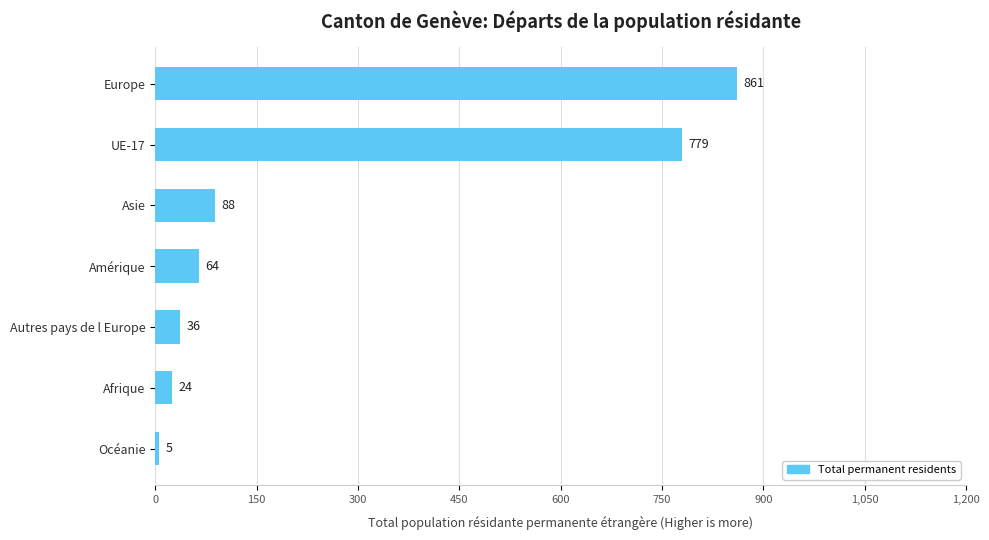

Reading top to bottom, extract all data points from this chart.

Europe=861	UE-17=779	Asie=88	Amérique=64	Autres pays de l Europe=36	Afrique=24	Océanie=5